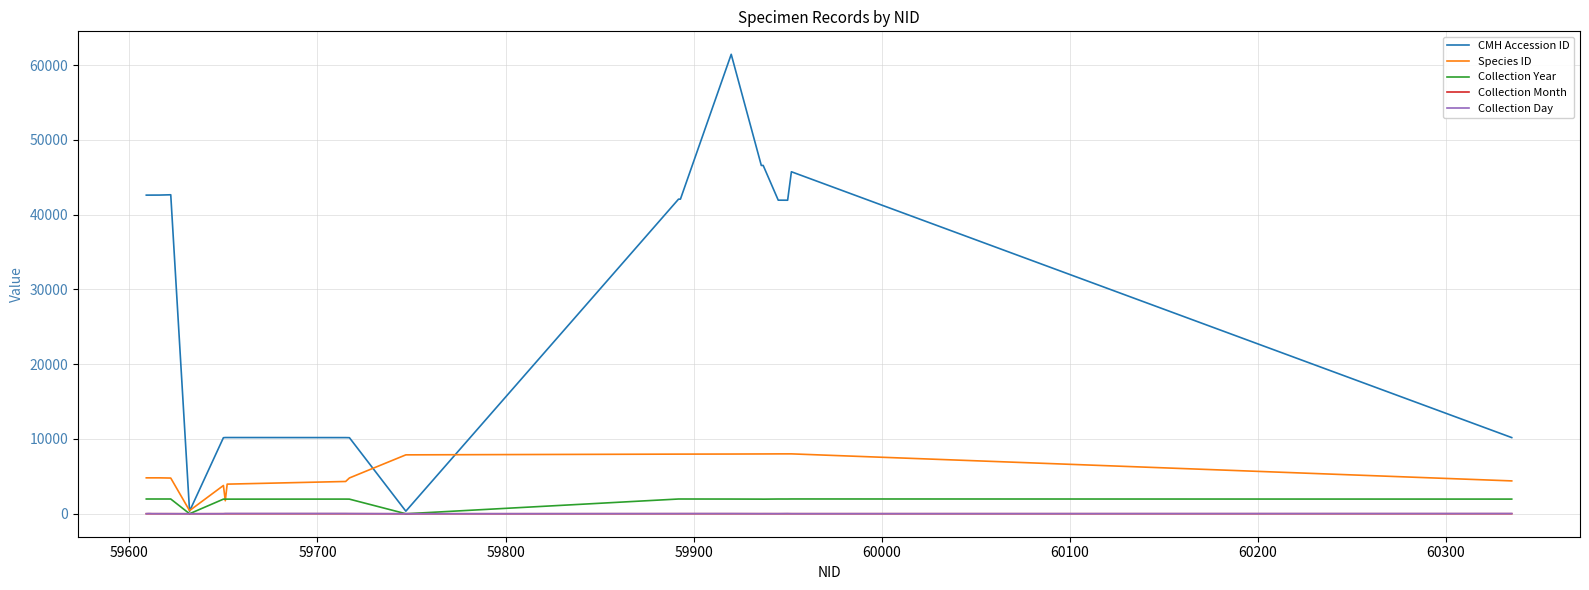

What is the maximum value for Collection Year?

1977